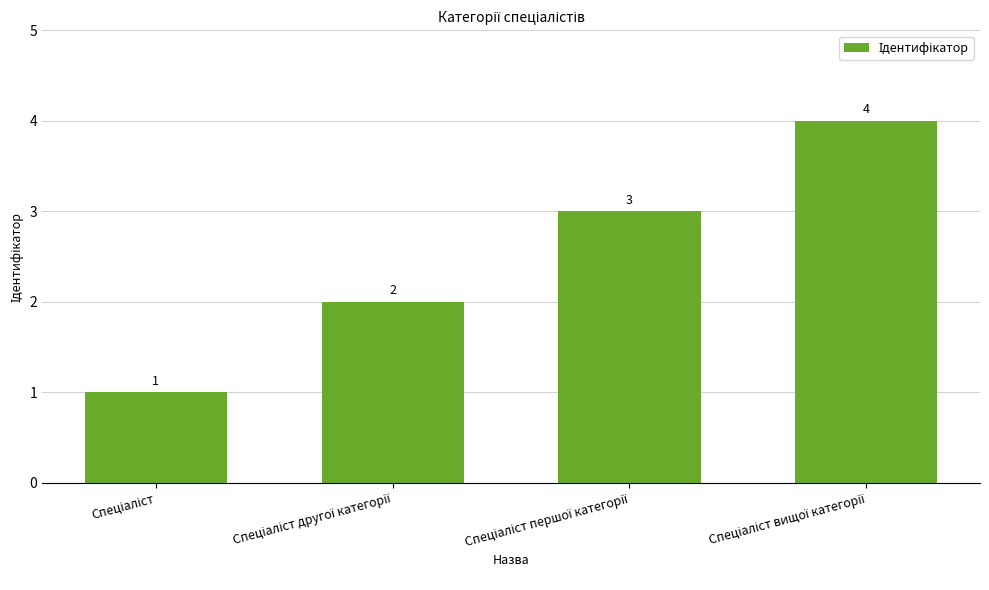

How many values are between 2 and 4?

3